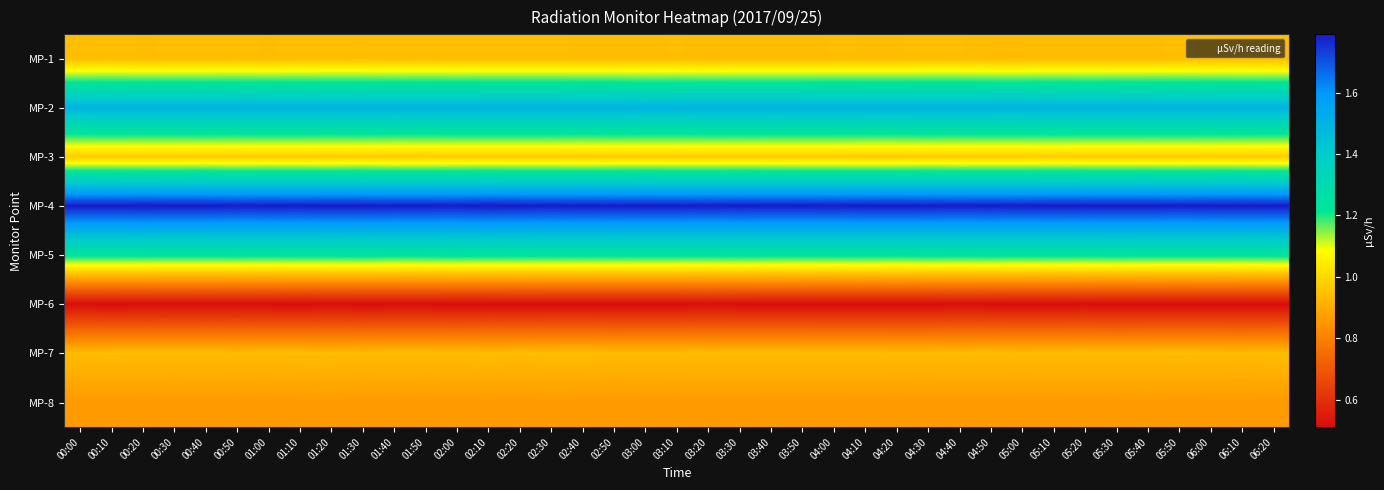

Which series has the largest total across all categories?

MP-4